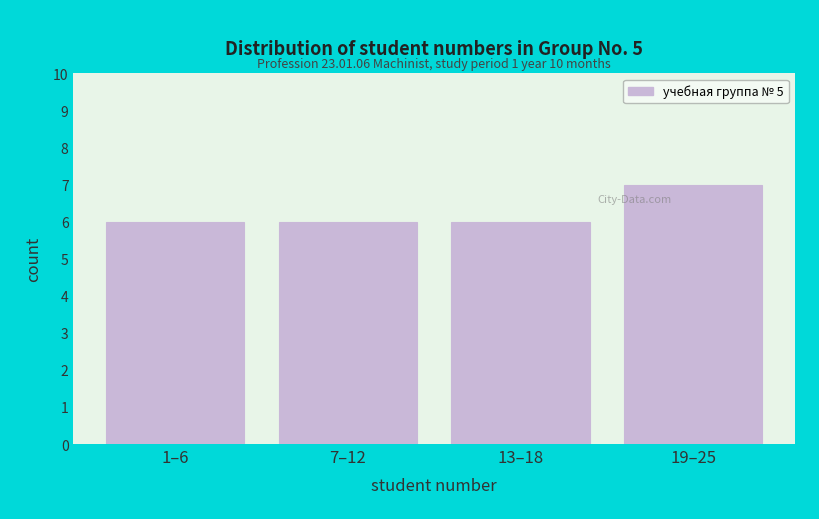

Reading left to right, extract all data points from this chart.

1–6=6	7–12=6	13–18=6	19–25=7